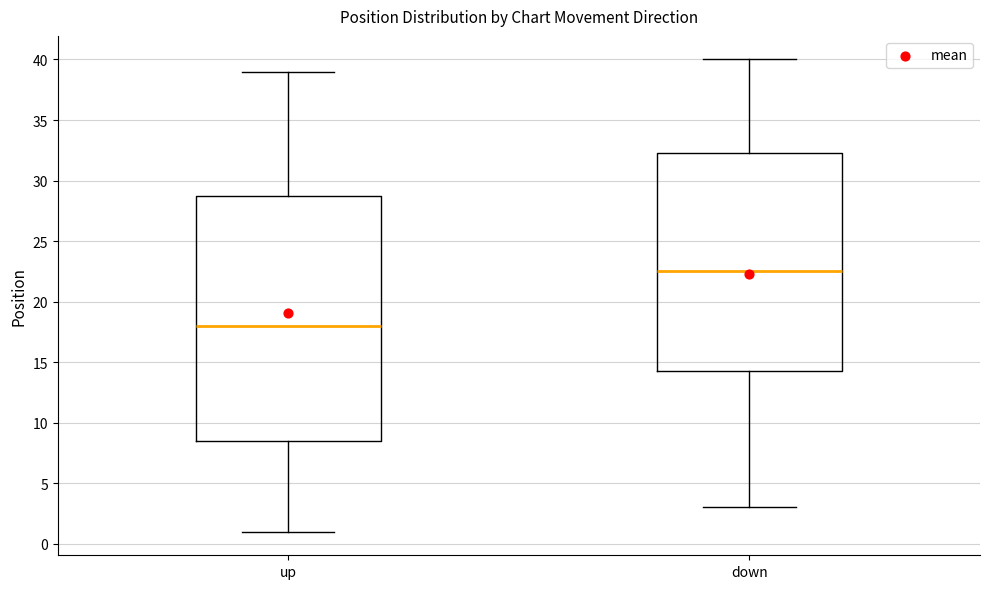

Reading left to right, transcribe this box plot: for each box, give where its median line is, the range the box spans, and where its two whiskers end, as read against the y-axis. The values are not printed on the chart, so give them approximately, as read against the axis.

up: median 18.0, box 8.5 to 29.0, whiskers 1.0 to 39.0
down: median 22.5, box 14.5 to 32.5, whiskers 3.0 to 40.0